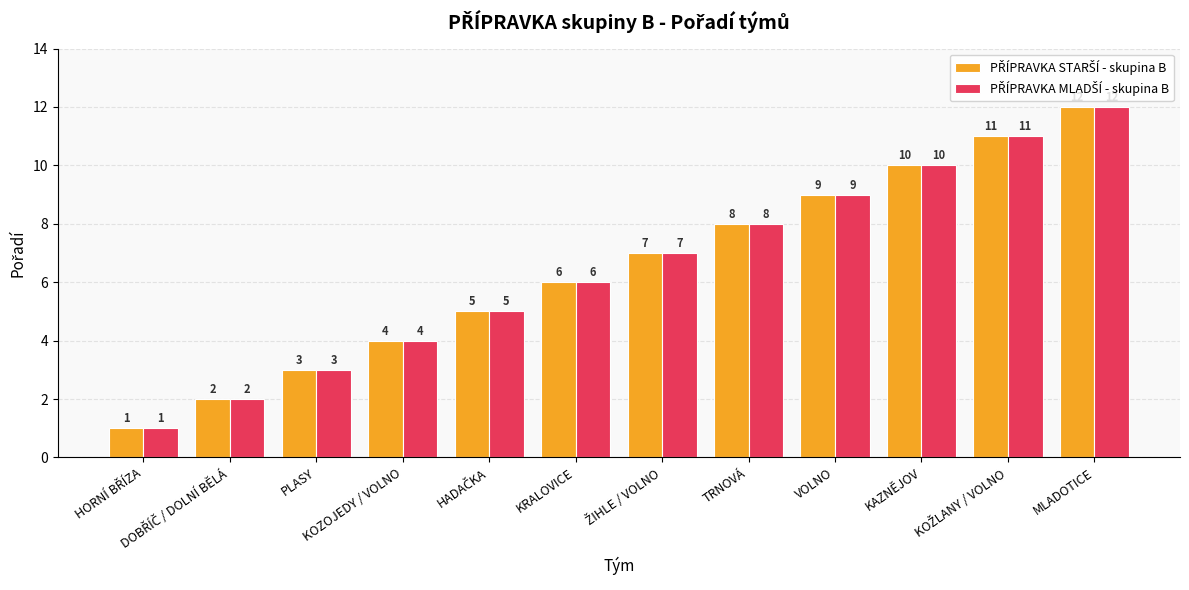

How many bars are there in total?

24